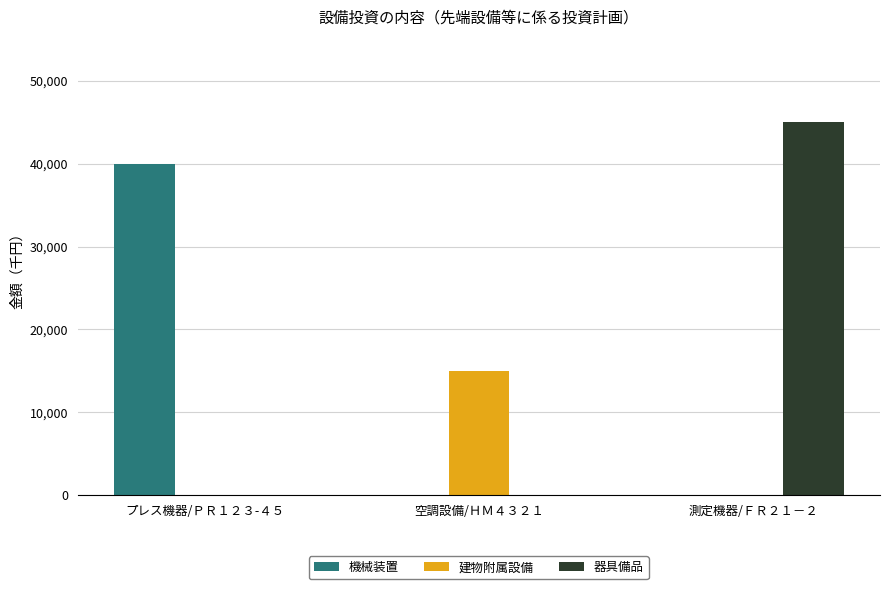

What is the highest value of the 建物附属設備 series?

15000